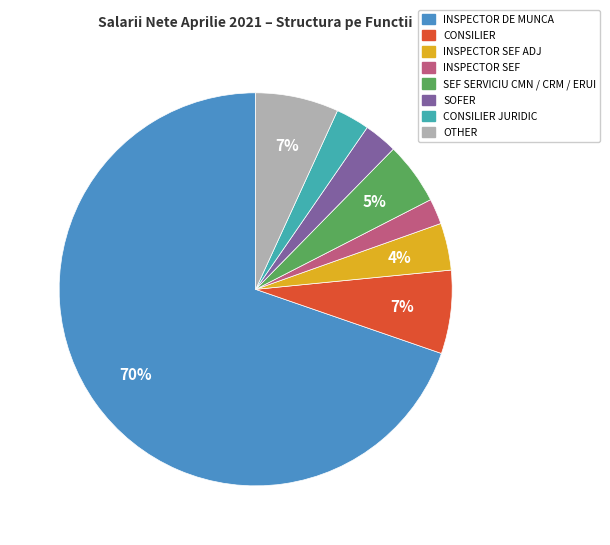

Count the number of slices in the pie.

8